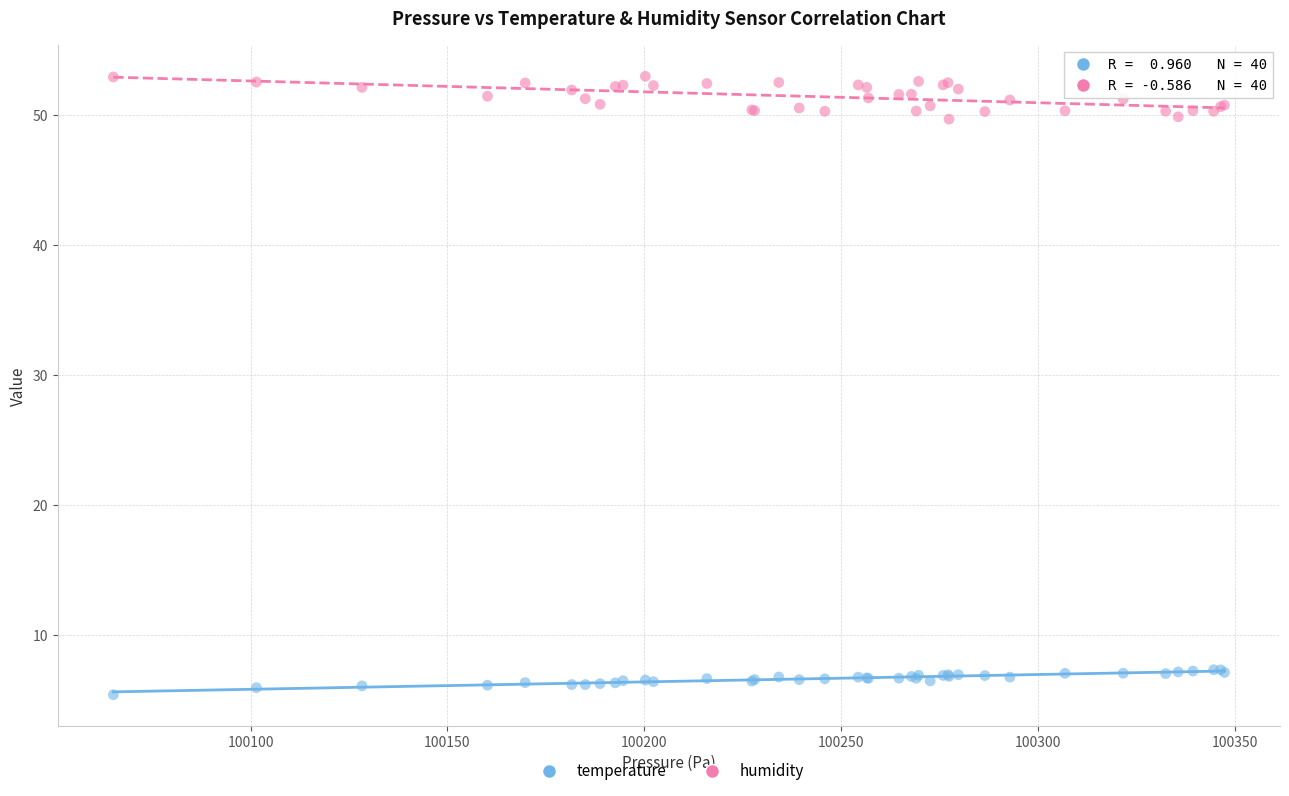

Which series contains the lowest Y value?

temperature